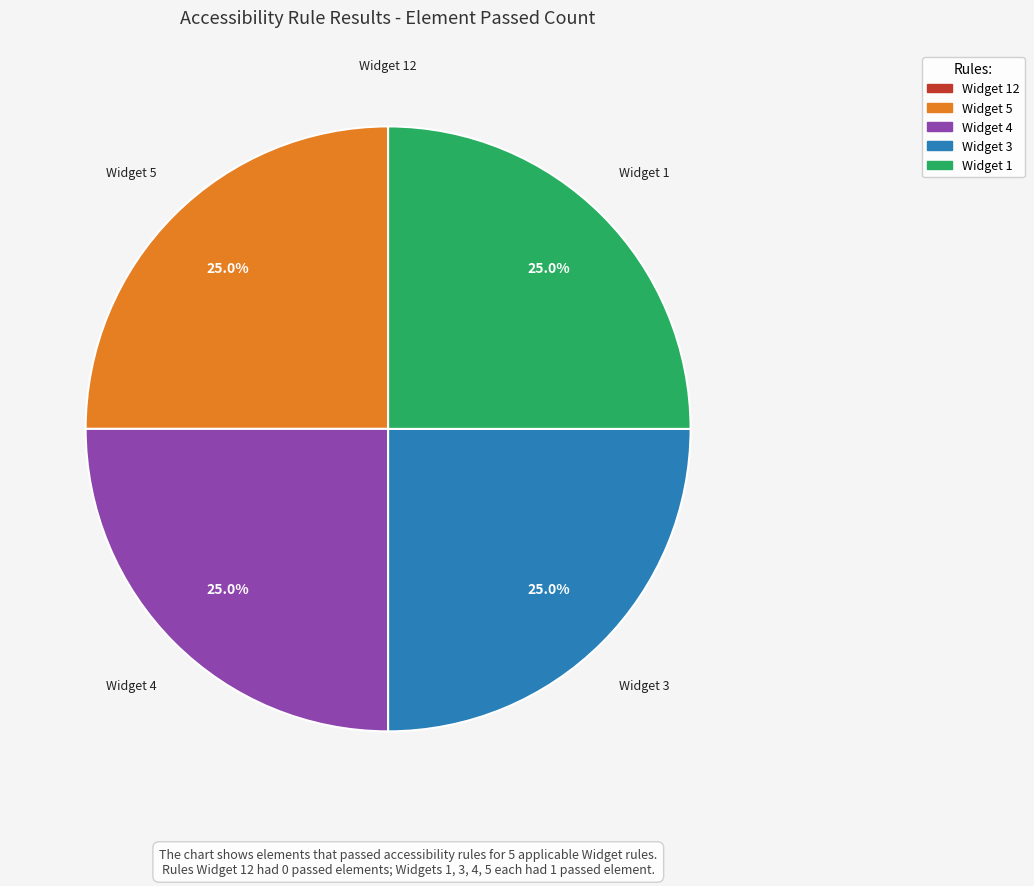

Is there any slice that represents more than half of the pie?

No